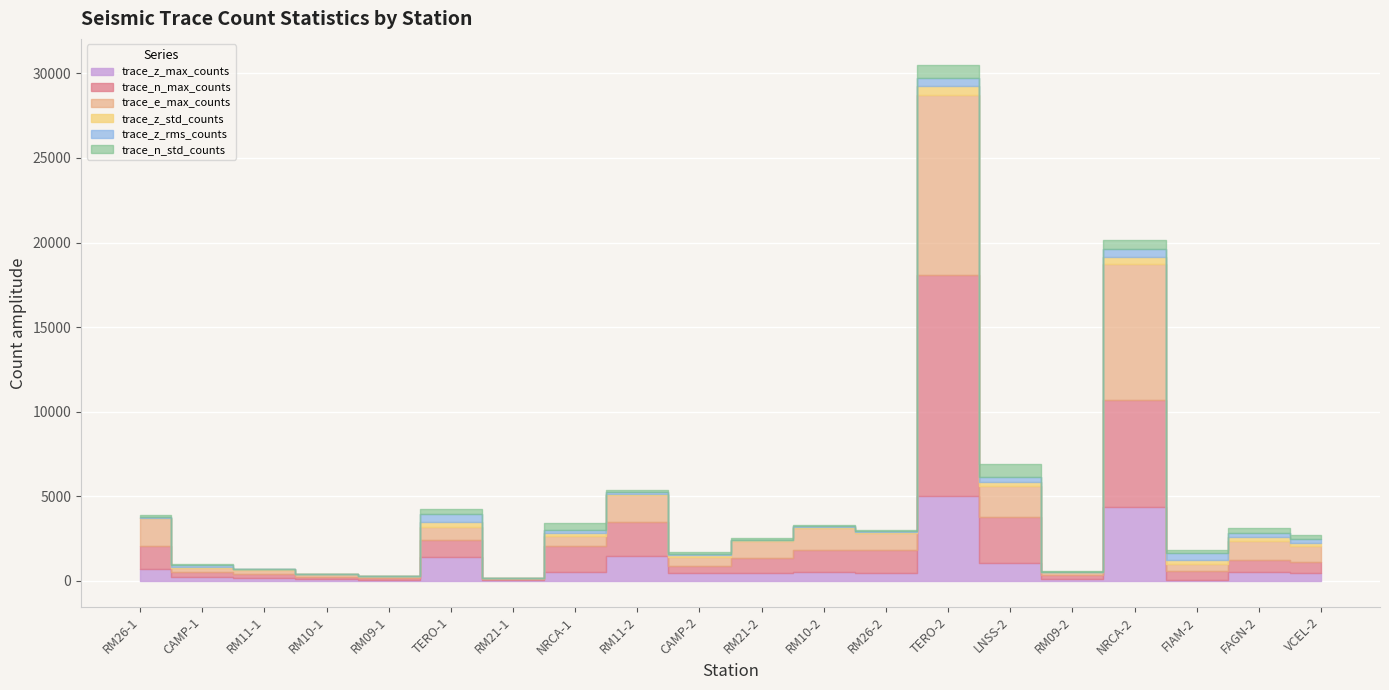

Which label corresponds to the largest value in the chart?

TERO-2